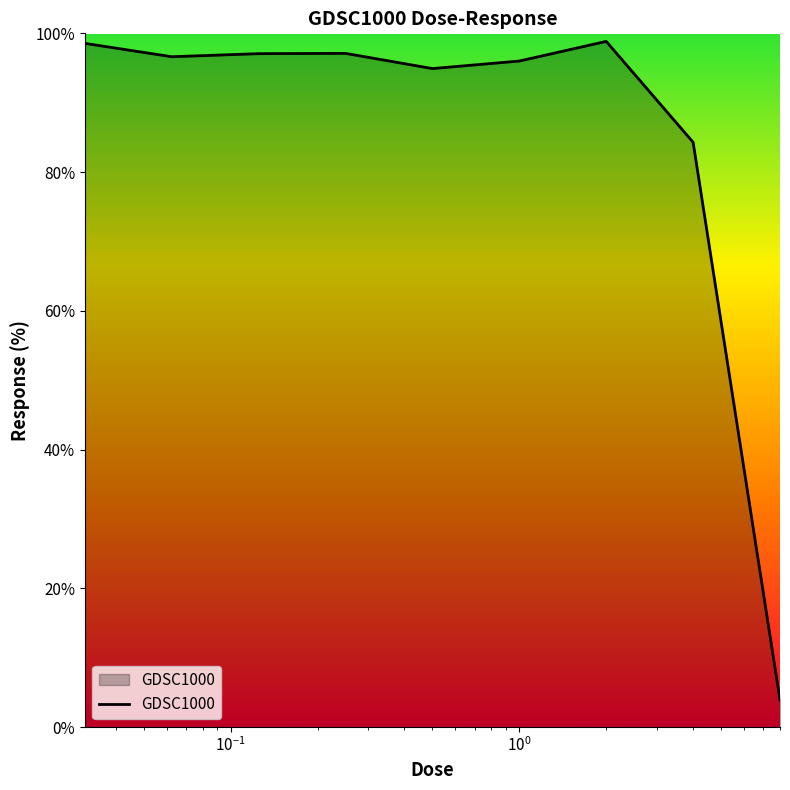

What is the smallest value displayed?

3.9